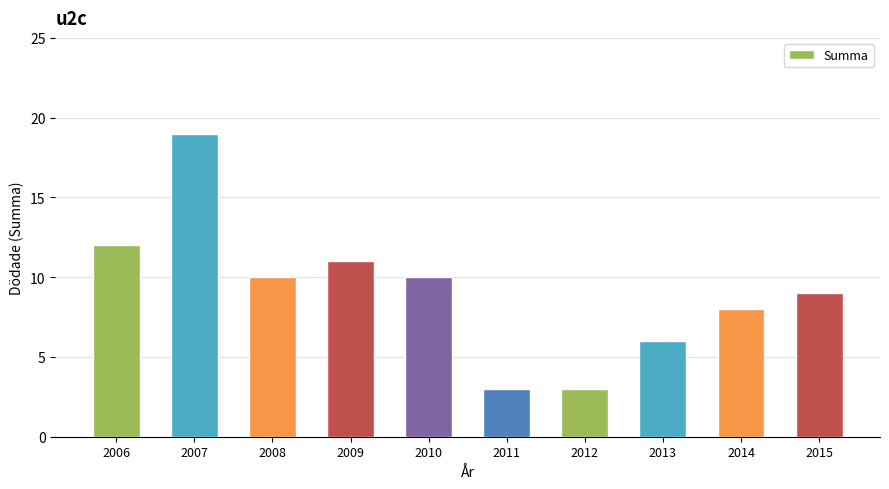

Which has a higher value, 2007 or 2013?

2007